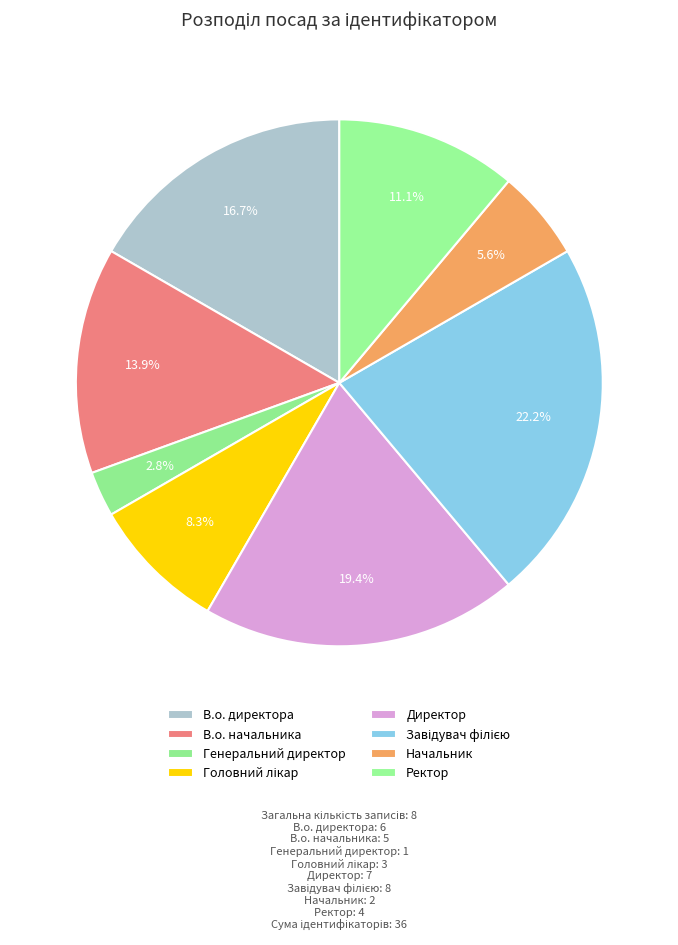

Which slice is the largest?

Завідувач філією